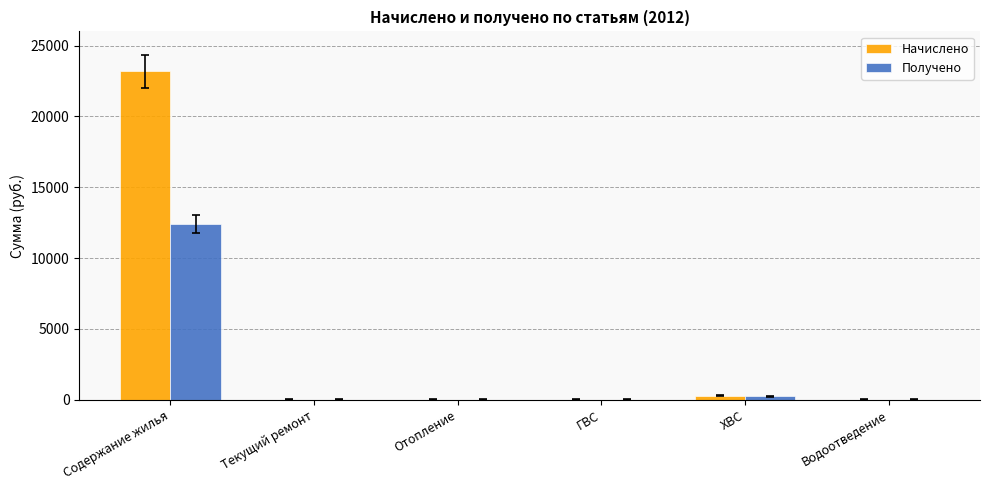

What is the sum of the Получено values at Водоотведение and Содержание жилья?

12414.6